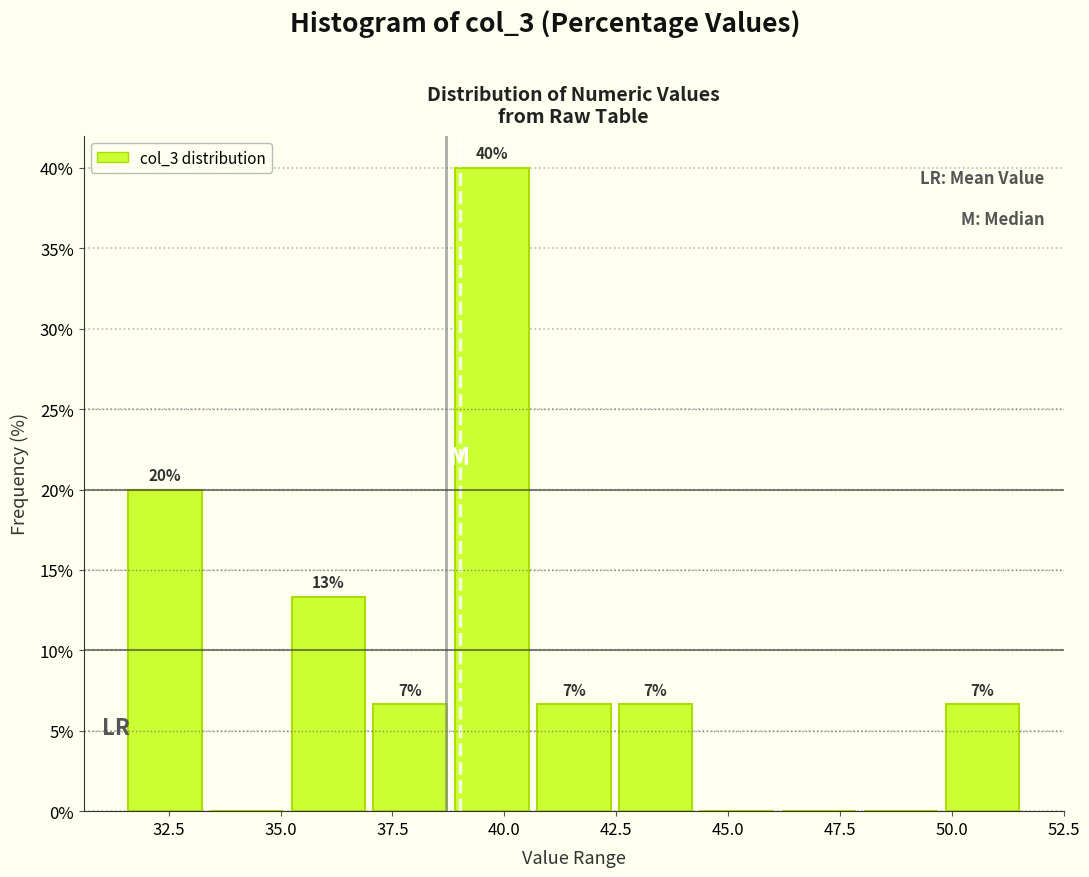

Around what value on the x-axis is the tallest bar? Give the approximate position of its centre, as read against the axis.

39.5